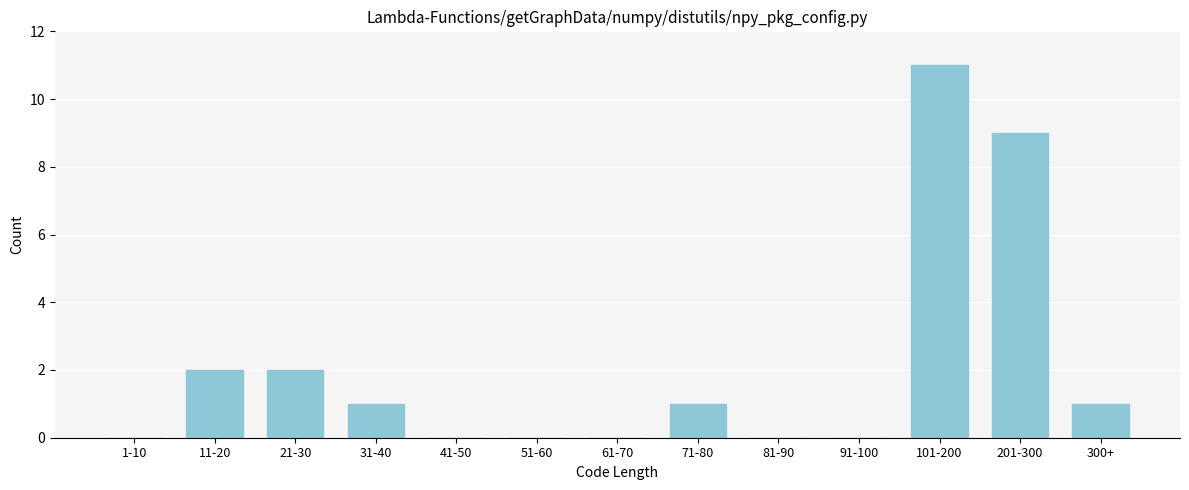

Reading right to left, transcribe all the data shown in this chart.

300+=1	201-300=9	101-200=11	91-100=0	81-90=0	71-80=1	61-70=0	51-60=0	41-50=0	31-40=1	21-30=2	11-20=2	1-10=0